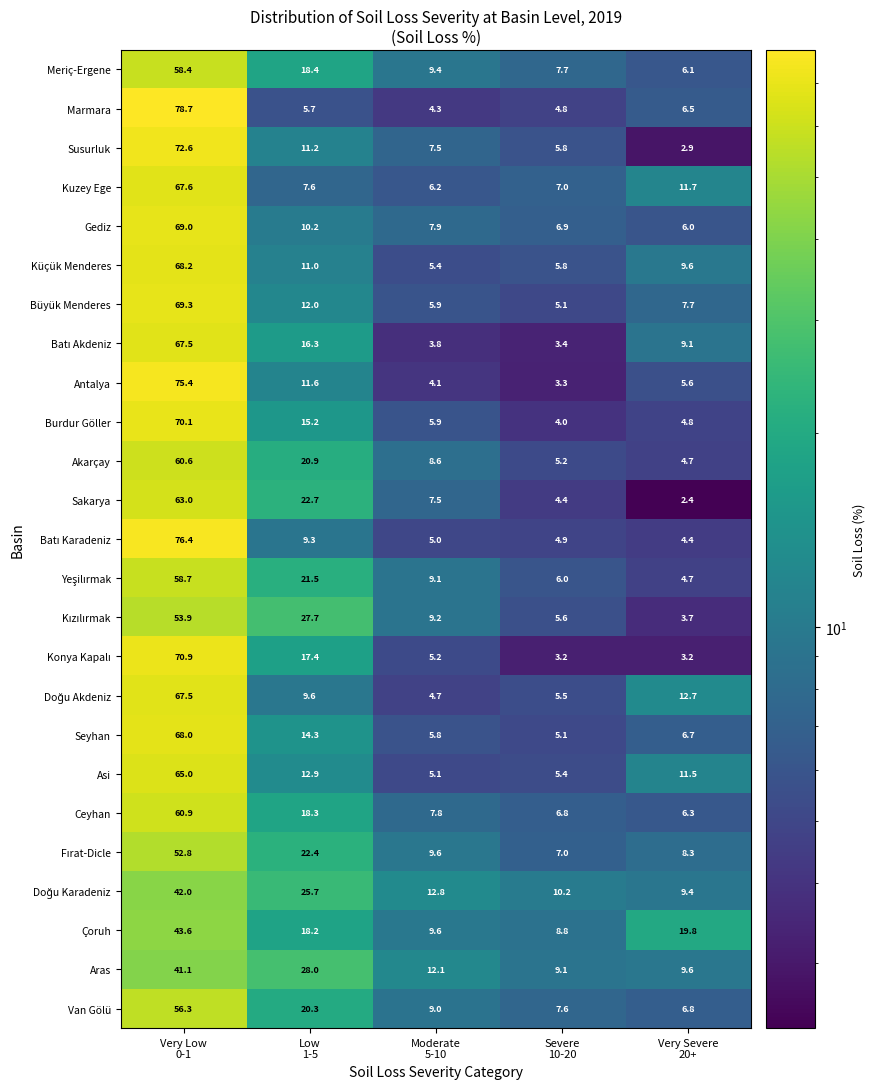

What is the lowest value of the Van Gölü series?

6.8